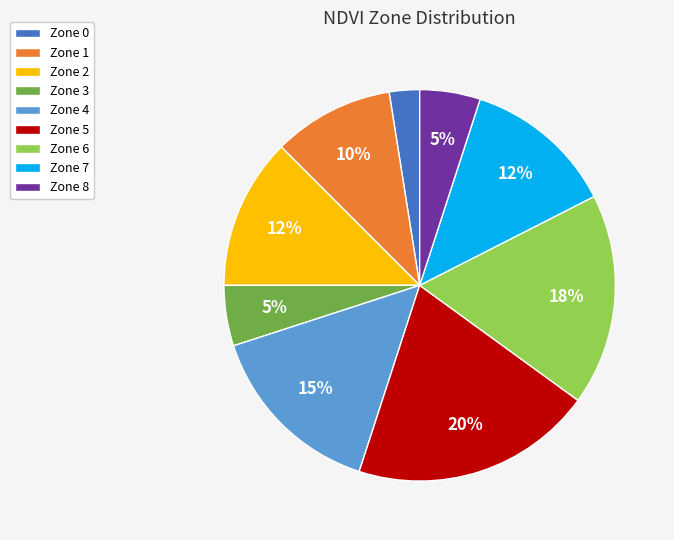

Do Zone 5 and Zone 3 together represent more than half of the pie?

No